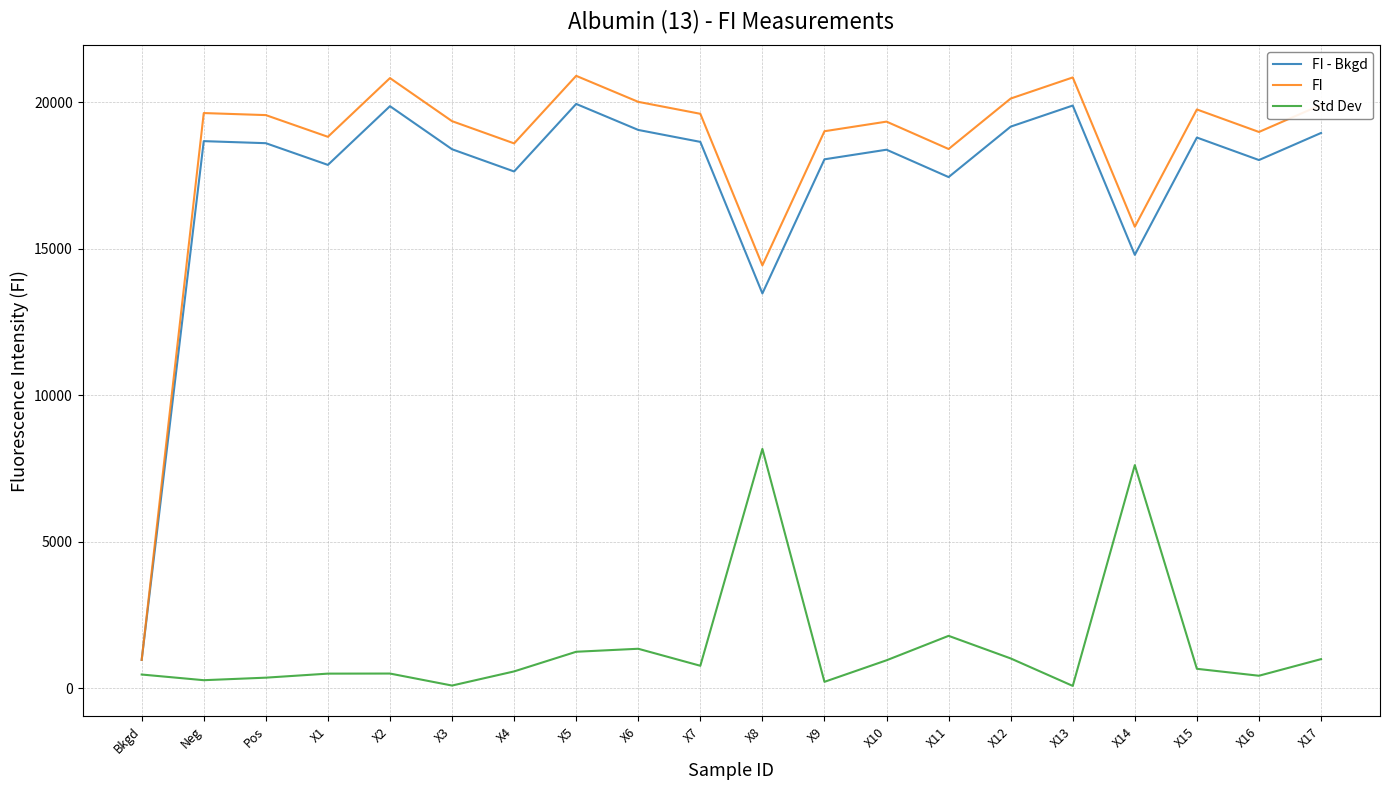

Is this an area chart (filled region under the line)?

No